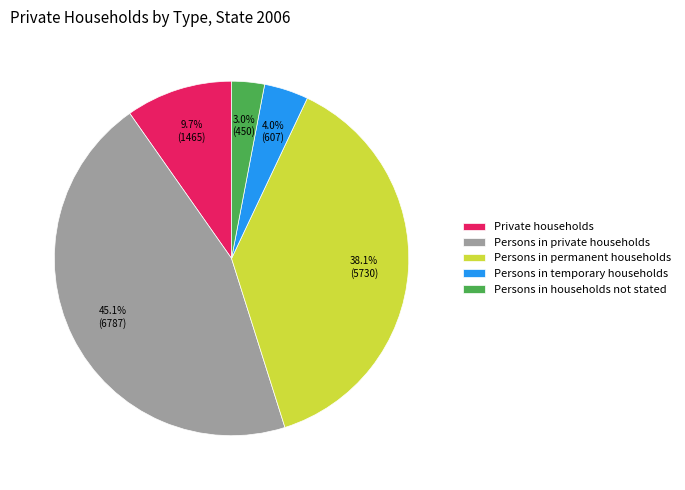

Which has a higher value, Persons in private households or Persons in households not stated?

Persons in private households